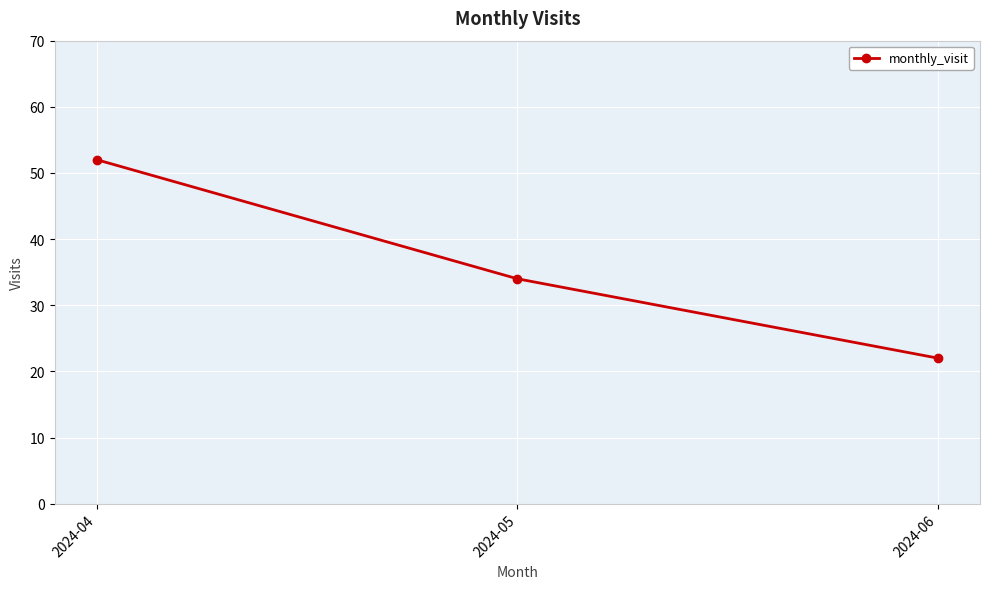

Which category has the highest value across all series?

2024-04